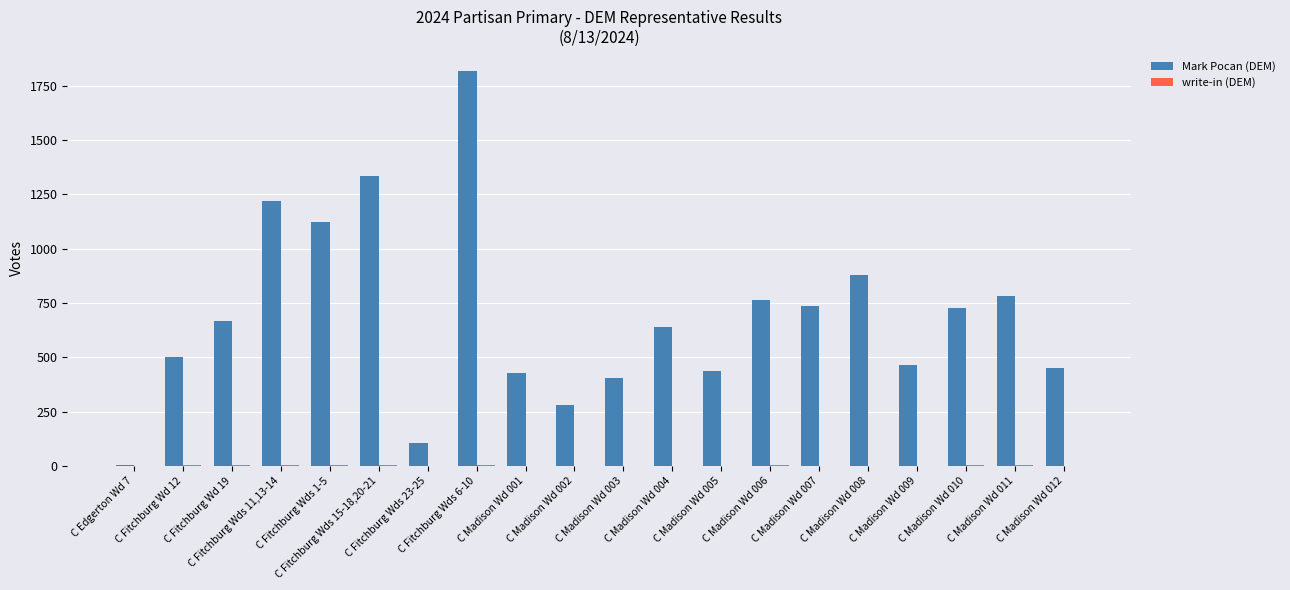

What is the sum of all Mark Pocan (DEM) values?

13758